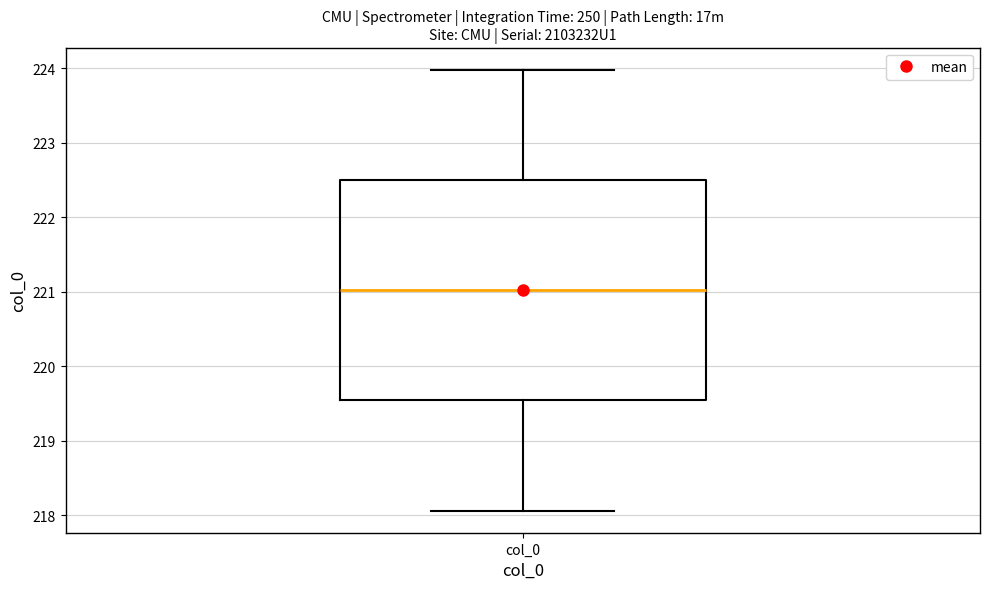

Read this box plot against the y-axis: the position of the median line, the range covered by the box, and the ends of both whiskers. The values are not printed on the chart, so give them approximately, as read against the axis.

median 221.0, box 219.5 to 222.5, whiskers 218.1 to 224.0